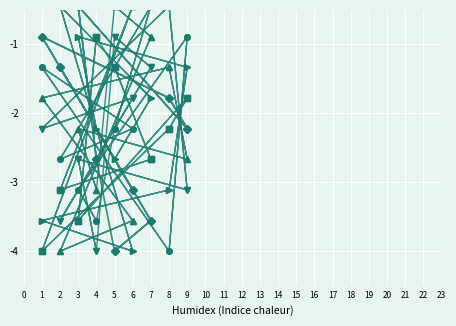

What is the maximum value shown in the chart?

-0.4